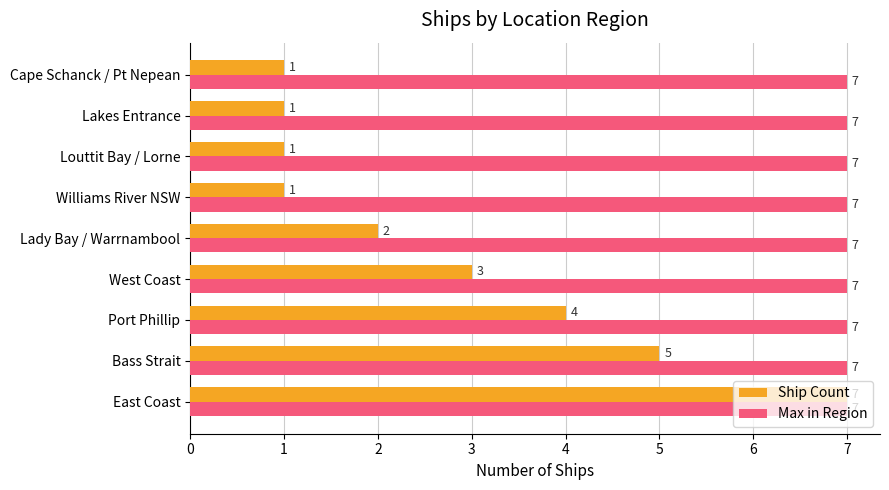

Which series has the largest total across all categories?

Max in Region